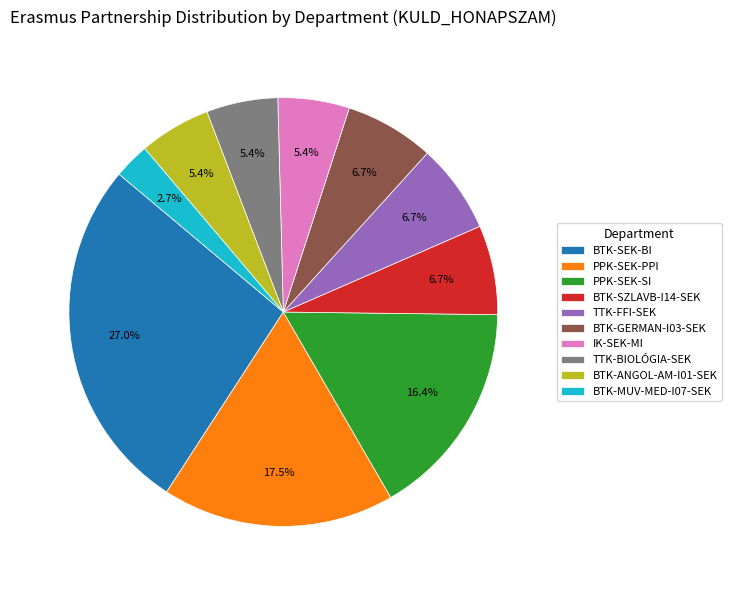

What percentage is the BTK-SEK-BI slice, to the nearest percent?

27%